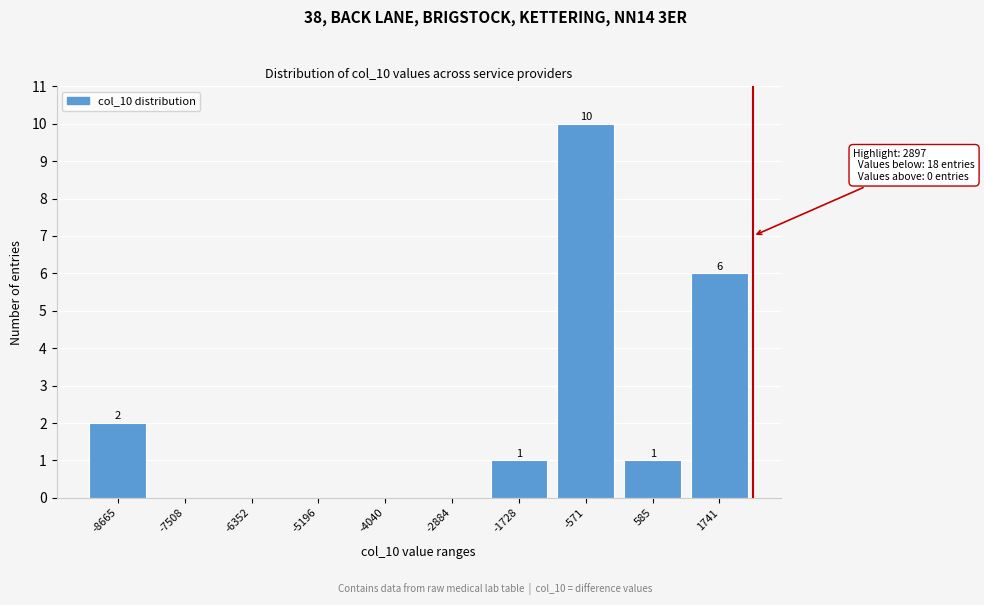

Reading left to right, transcribe all the data shown in this chart.

-8665=2	-7508=0	-6352=0	-5196=0	-4040=0	-2884=0	-1728=1	-571=10	585=1	1741=6